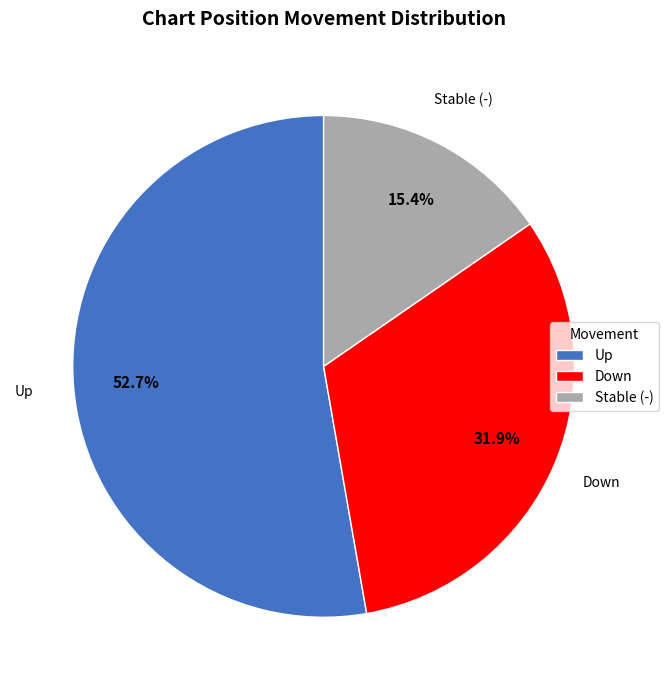

Approximately how many times larger is the value at Stable (-) compared to Down?

0.5